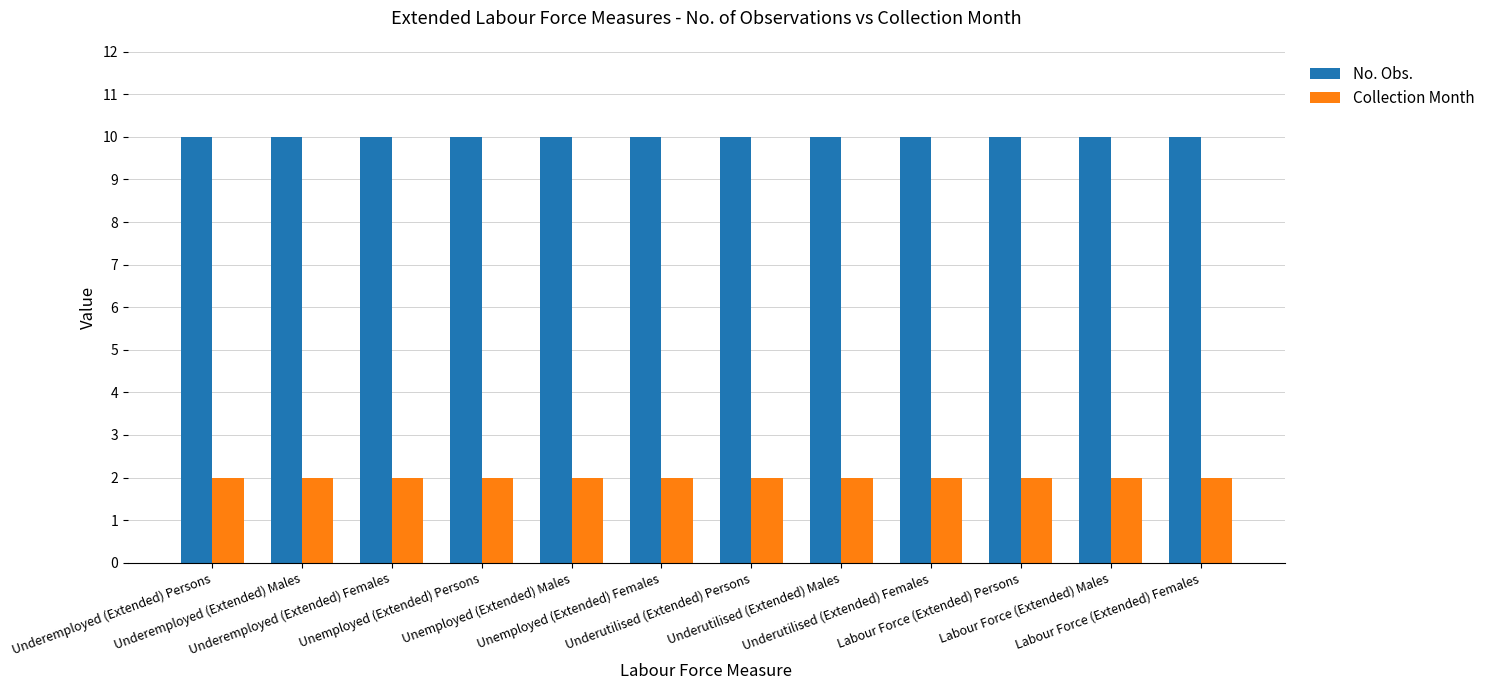

Which series has the largest total across all categories?

No. Obs.